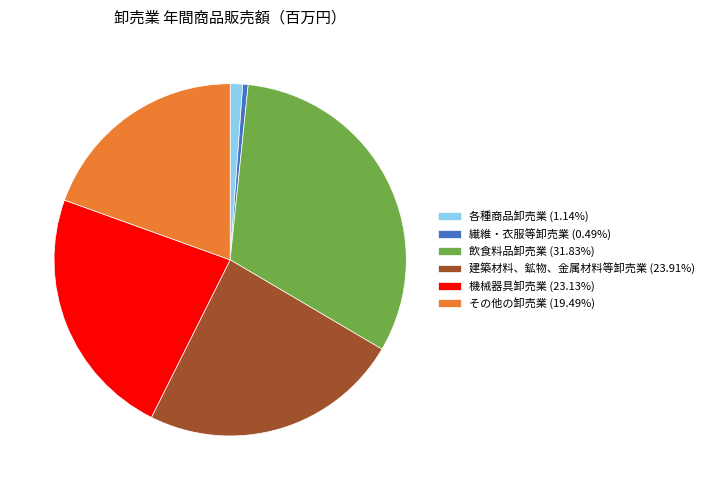

Is there any slice that represents more than half of the pie?

No